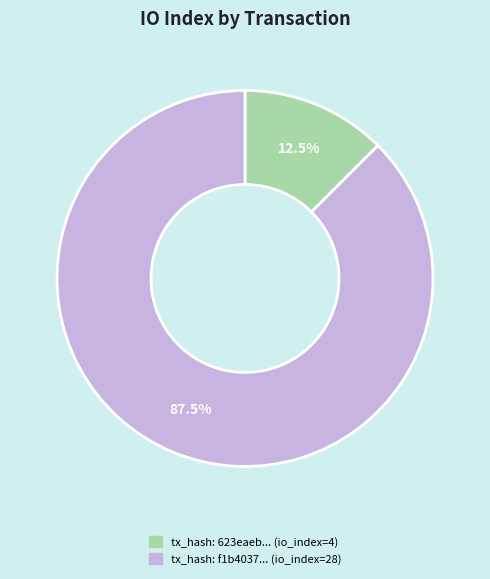

How many segments does this pie chart have?

2